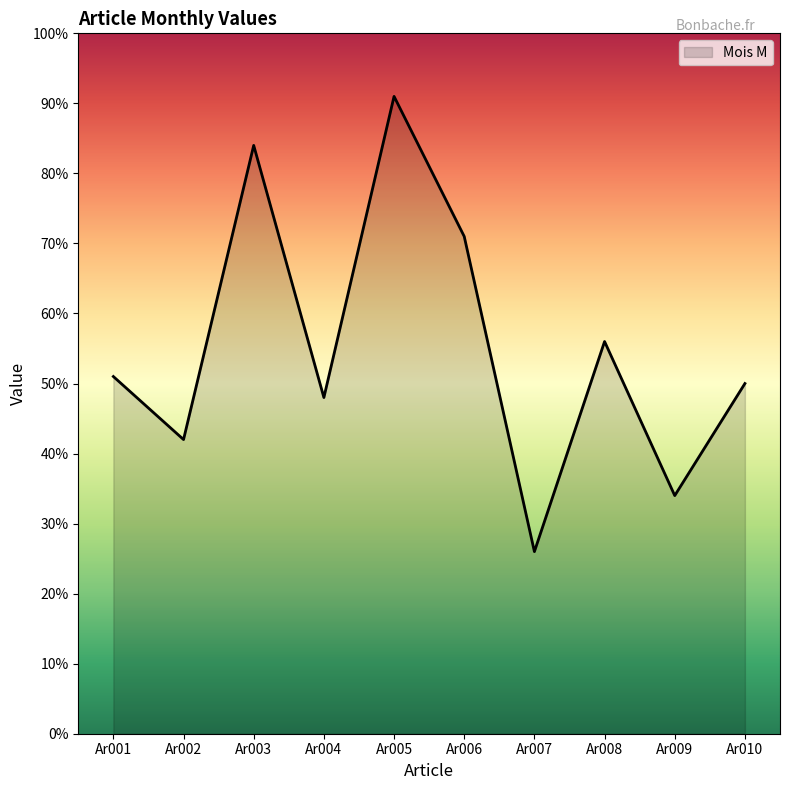

The value at Ar010 is 82.9. True or false?

False